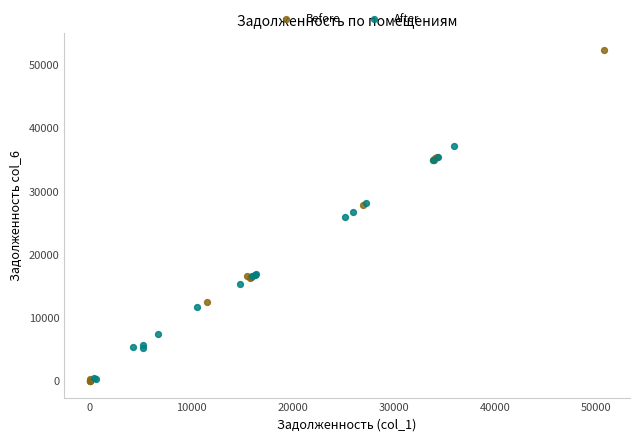

What are all the series names shown in the legend?

Before, After